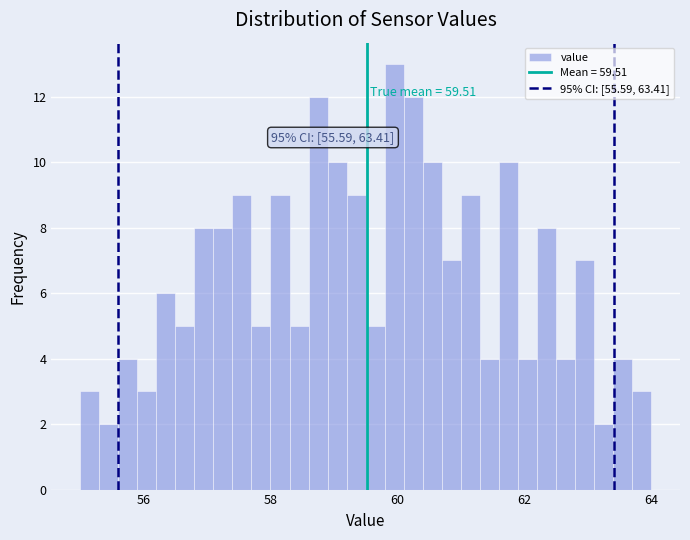

Read against the x-axis, roughly where is the centre of the tallest bar?

60.0